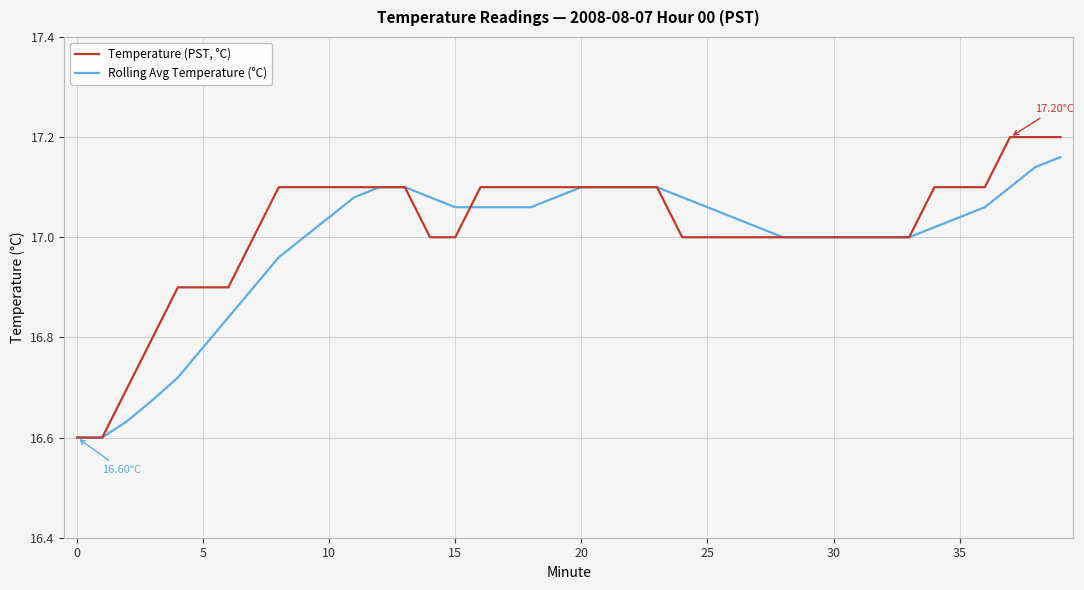

Which series has the largest range (max minus min)?

Temperature (PST, °C)